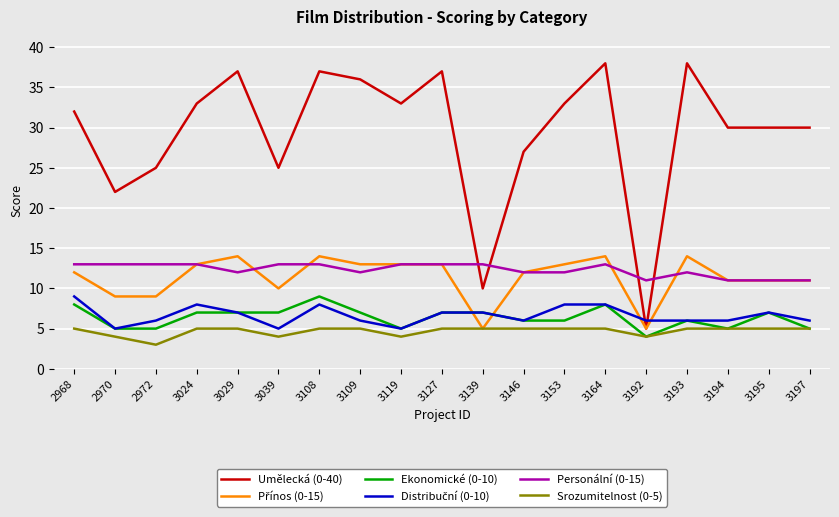

What is the approximate value of Srozumitelnost (0-5) at 3164?

5